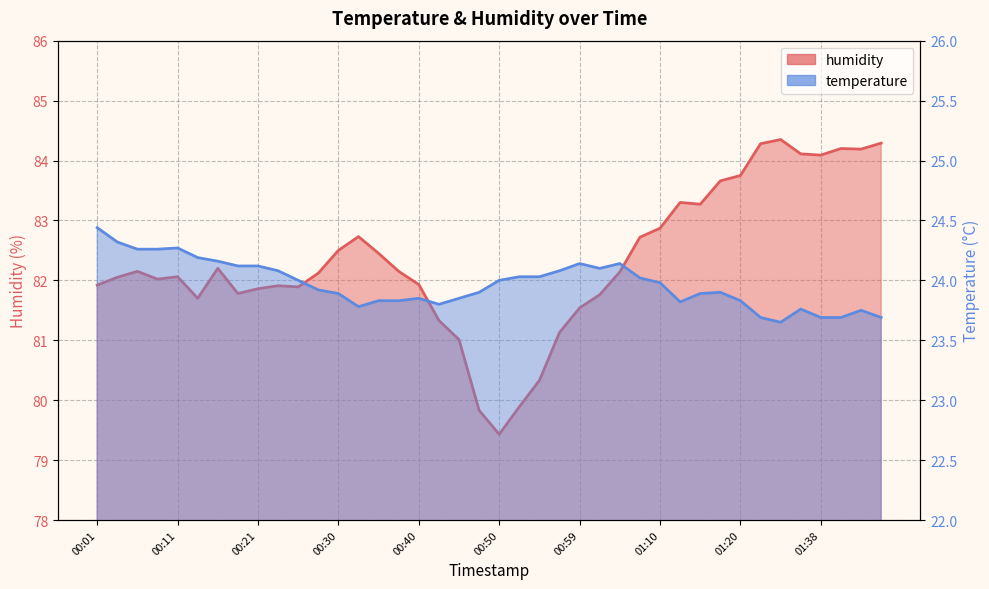

What is the smallest value displayed?

23.6